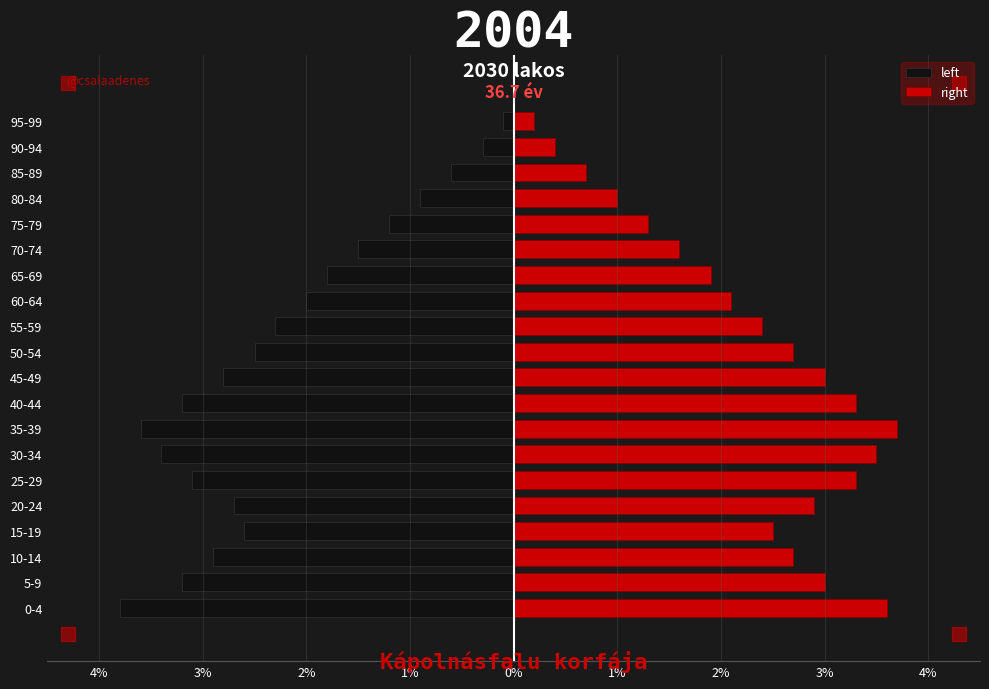

Is the value of left at 30-34 greater than the value of right at 55-59?

No